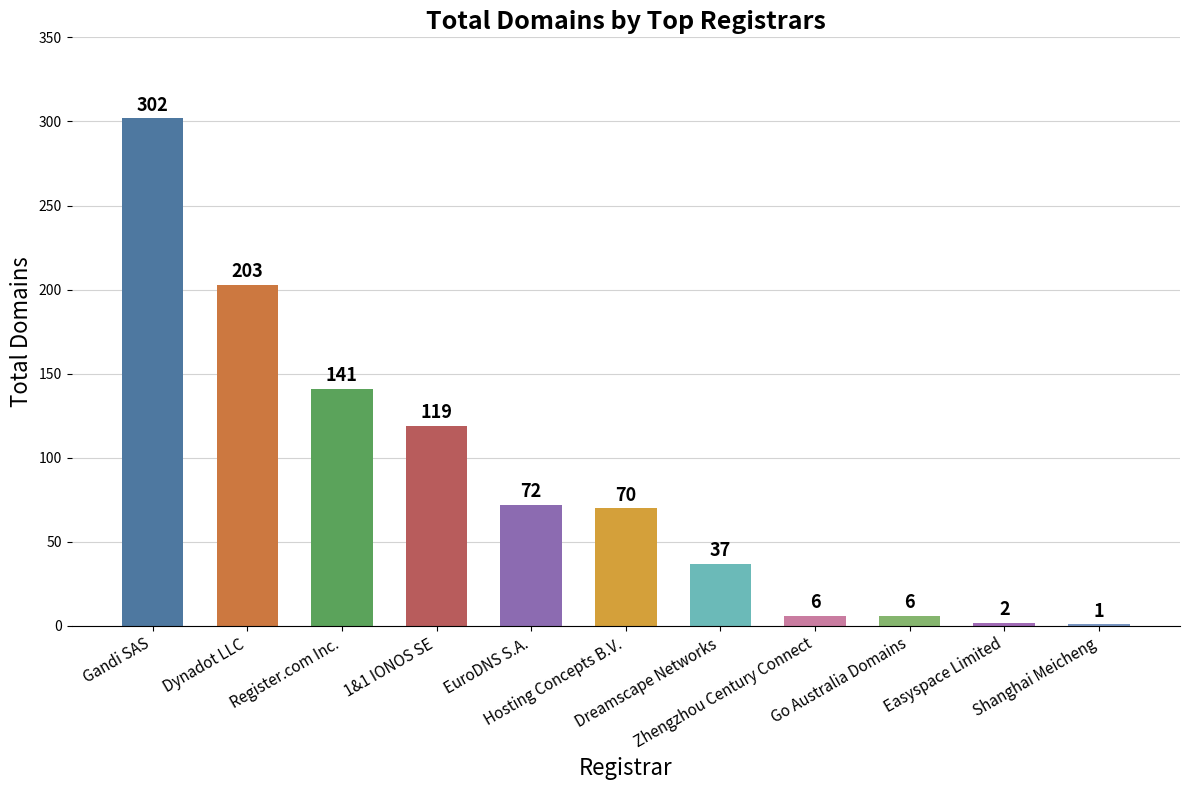

Count the number of categories in the chart.

11